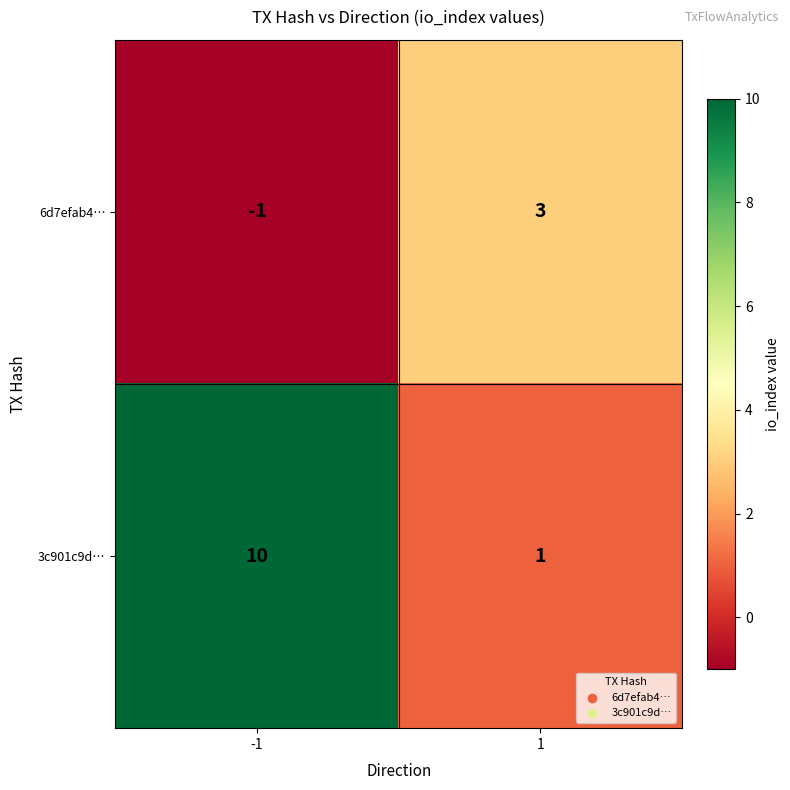

List the series in order of their overall mean, lowest first.

6d7efab4…, 3c901c9d…